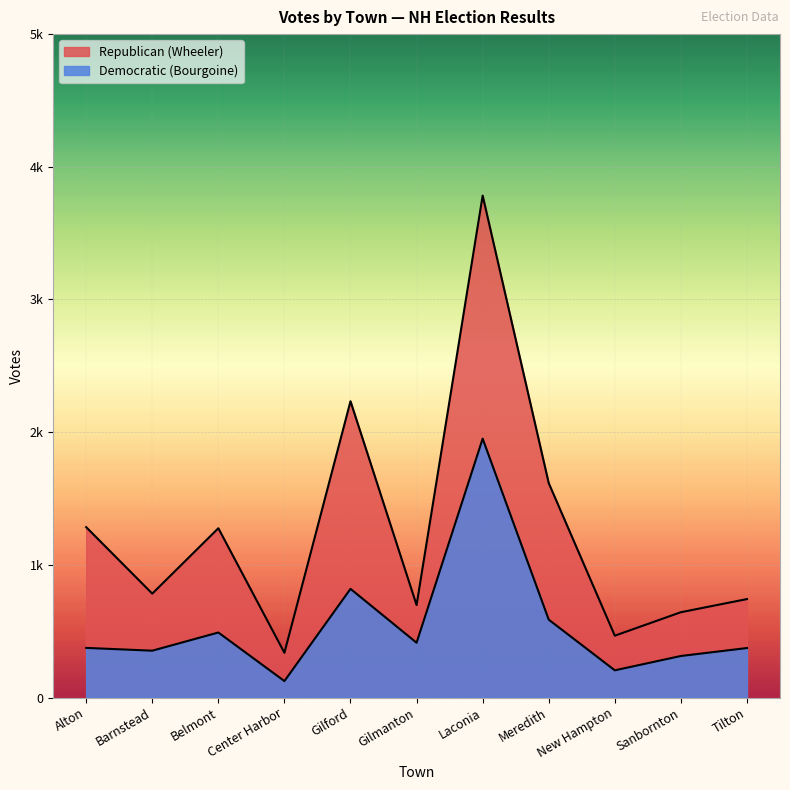

The value of Republican (Wheeler) at Meredith is 1616. True or false?

True